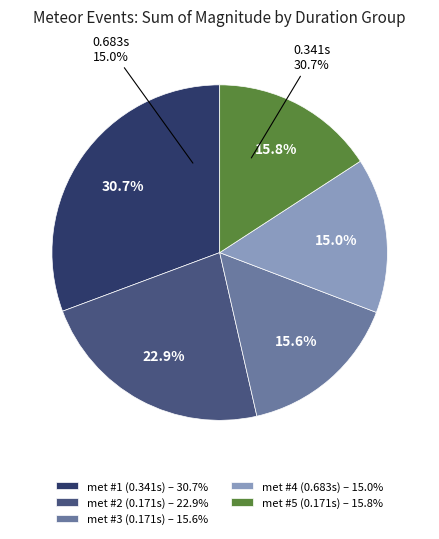

Is 0.170667 the majority of the pie?

No